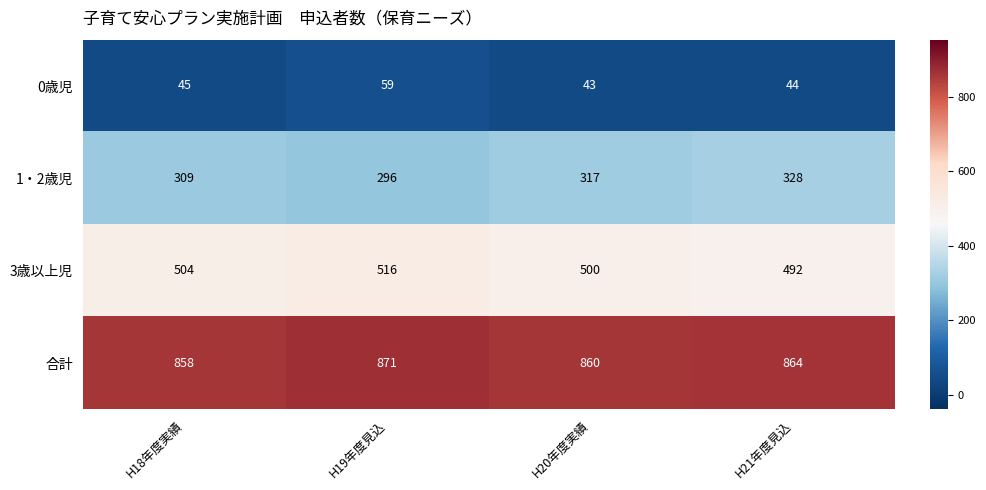

How many distinct data groups are displayed?

4